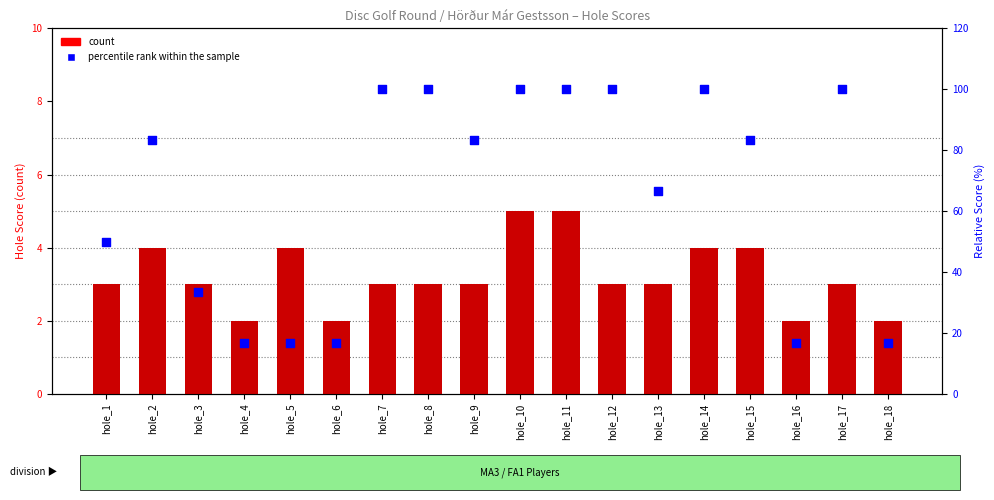

Which series reaches the minimum Y coordinate?

count